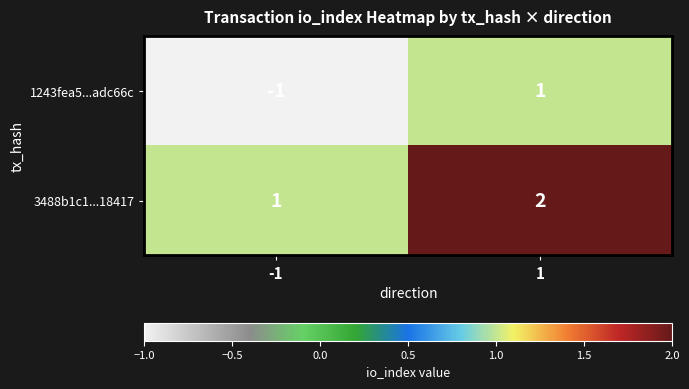

Is the value of 3488b1c1...18417 at 1 greater than the value of 1243fea5...adc66c at -1?

Yes